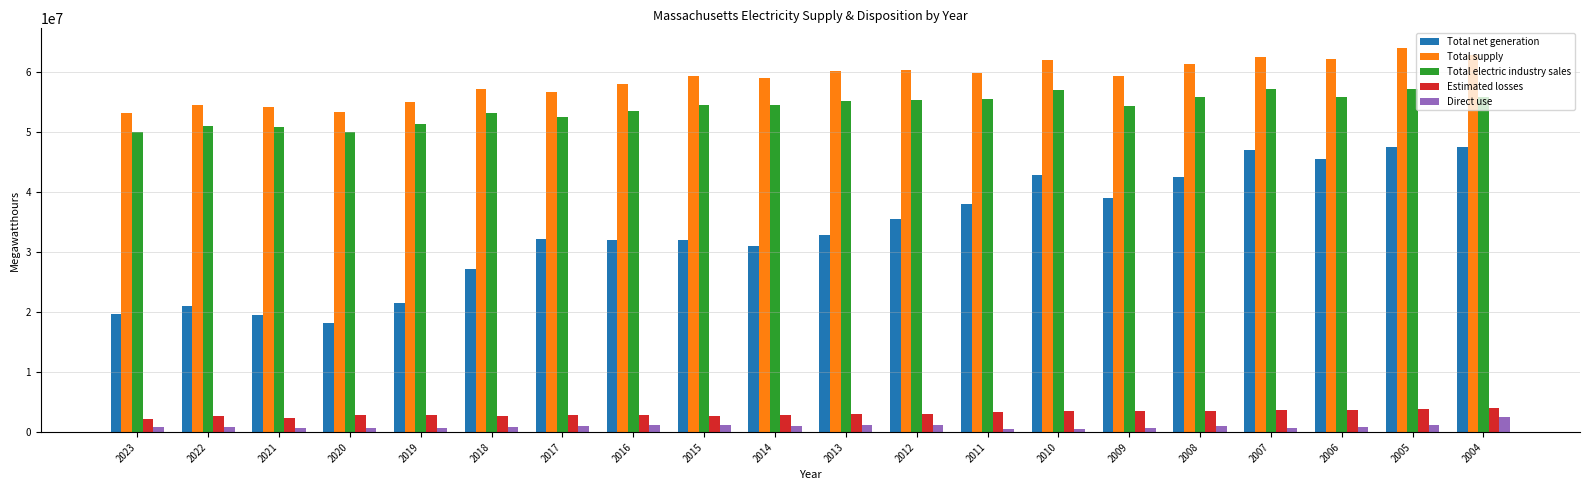

What is the difference between the Total net generation values at 2016 and 2005?

15560421